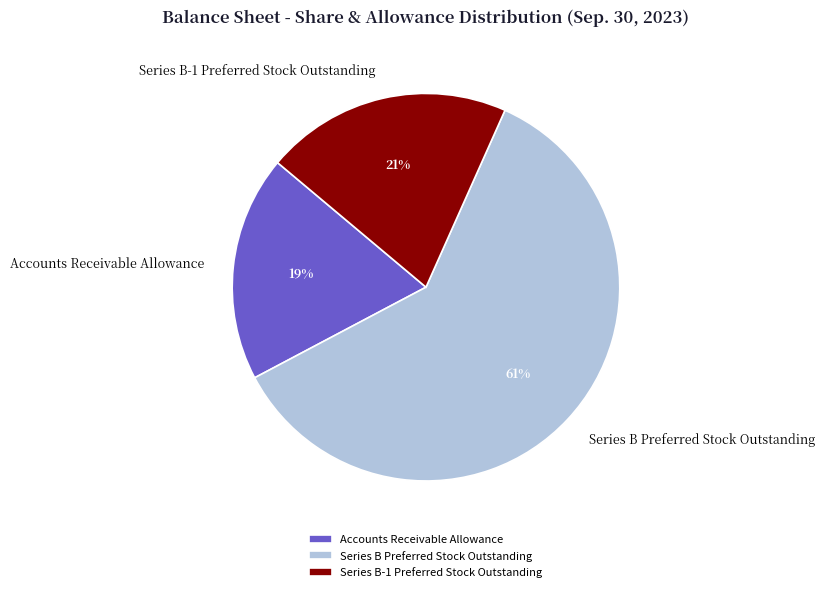

What percentage is the Series B-1 Preferred Stock Outstanding slice, to the nearest percent?

21%